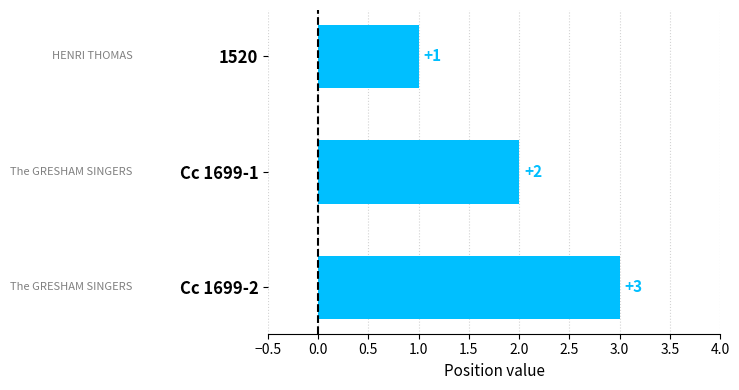

What is the label of the 2nd bar from the bottom?

Cc 1699-1